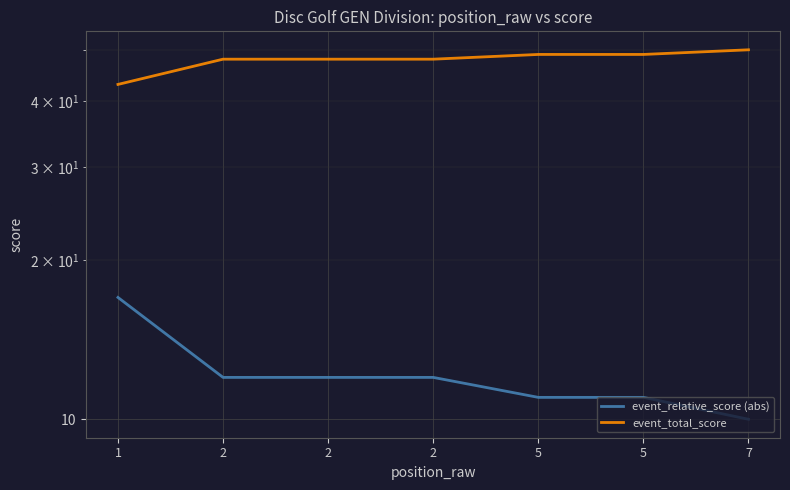

What is the sum of all event_relative_score (abs) values?

85